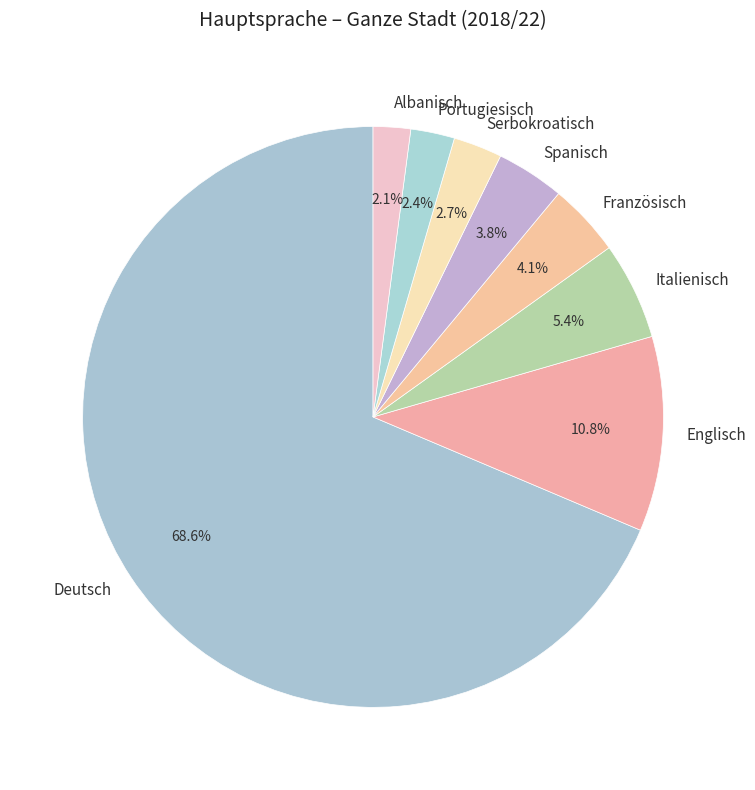

Which slice represents more than half of the pie?

Deutsch